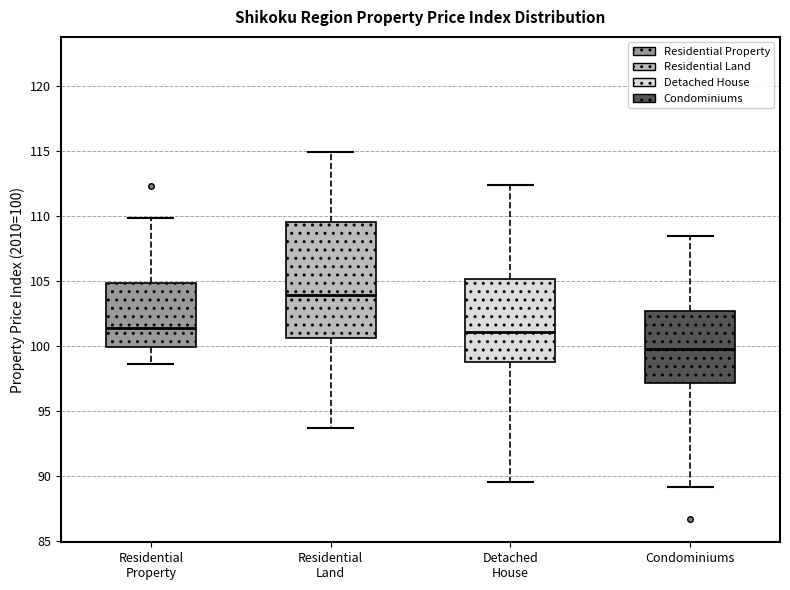

Reading left to right, read every box against the y-axis: the position of its median line, the range the box covers, and the ends of its whiskers. The values are not printed on the chart, so give them approximately, as read against the axis.

Residential Property: median 101.5, box 100.0 to 105.0, whiskers 98.5 to 110.0
Residential Land: median 104.0, box 100.5 to 109.5, whiskers 93.5 to 115.0
Detached House: median 101.0, box 99.0 to 105.0, whiskers 89.5 to 112.5
Condominiums: median 100.0, box 97.0 to 102.5, whiskers 89.0 to 108.5